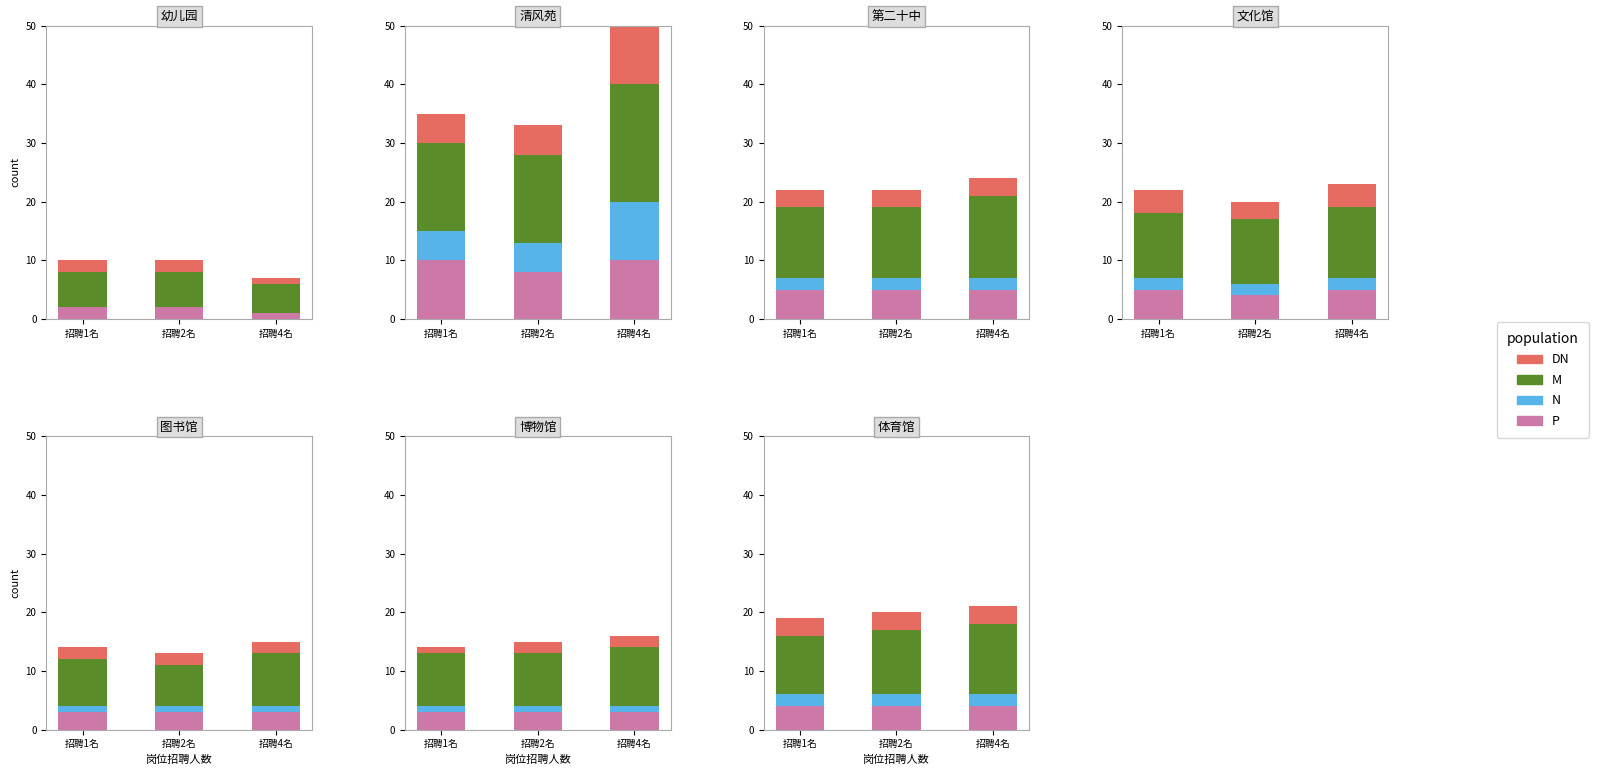

Which series has the largest total across all categories?

M